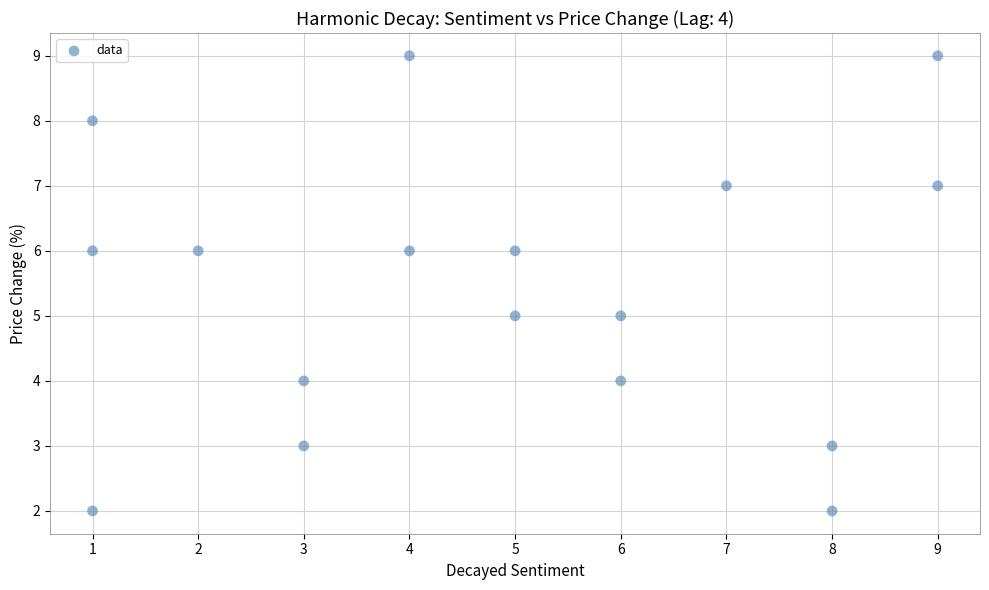

What is the range of X values (max minus min)?

8